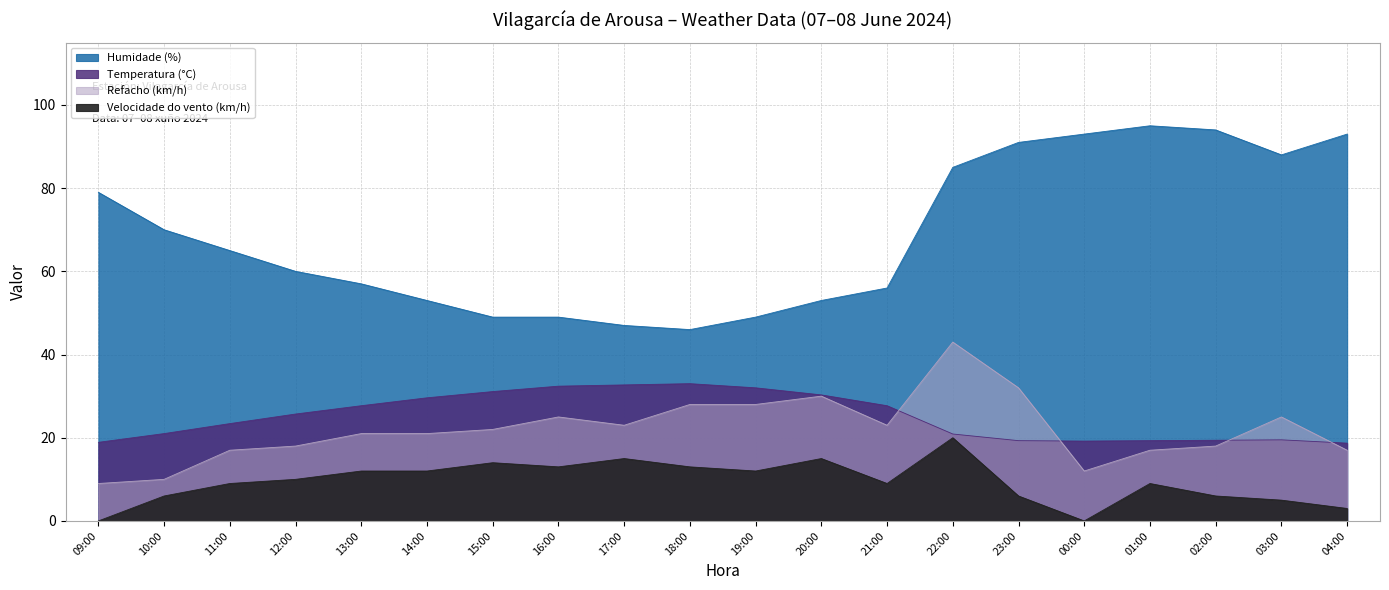

How many data points does each series have?

20